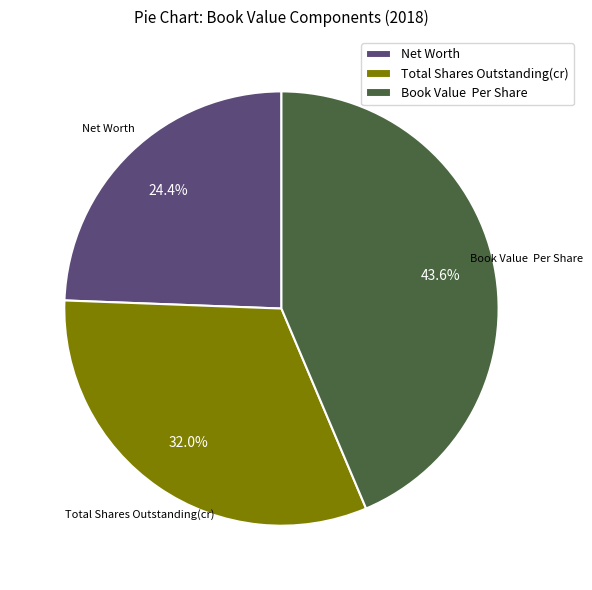

Is there a majority slice in this chart?

No